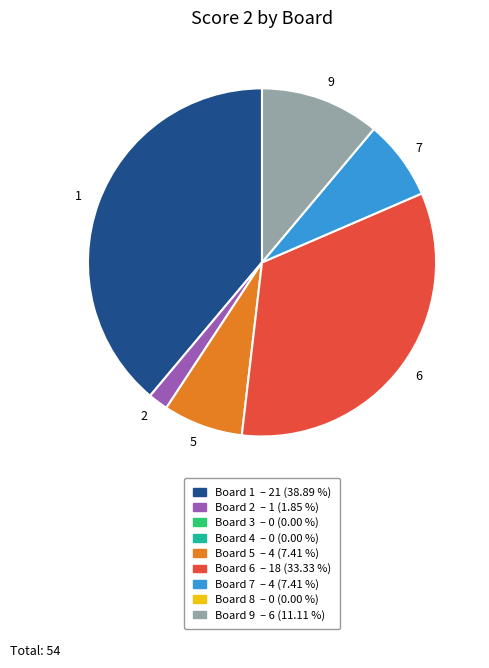

Which category has the smallest portion of the pie?

2